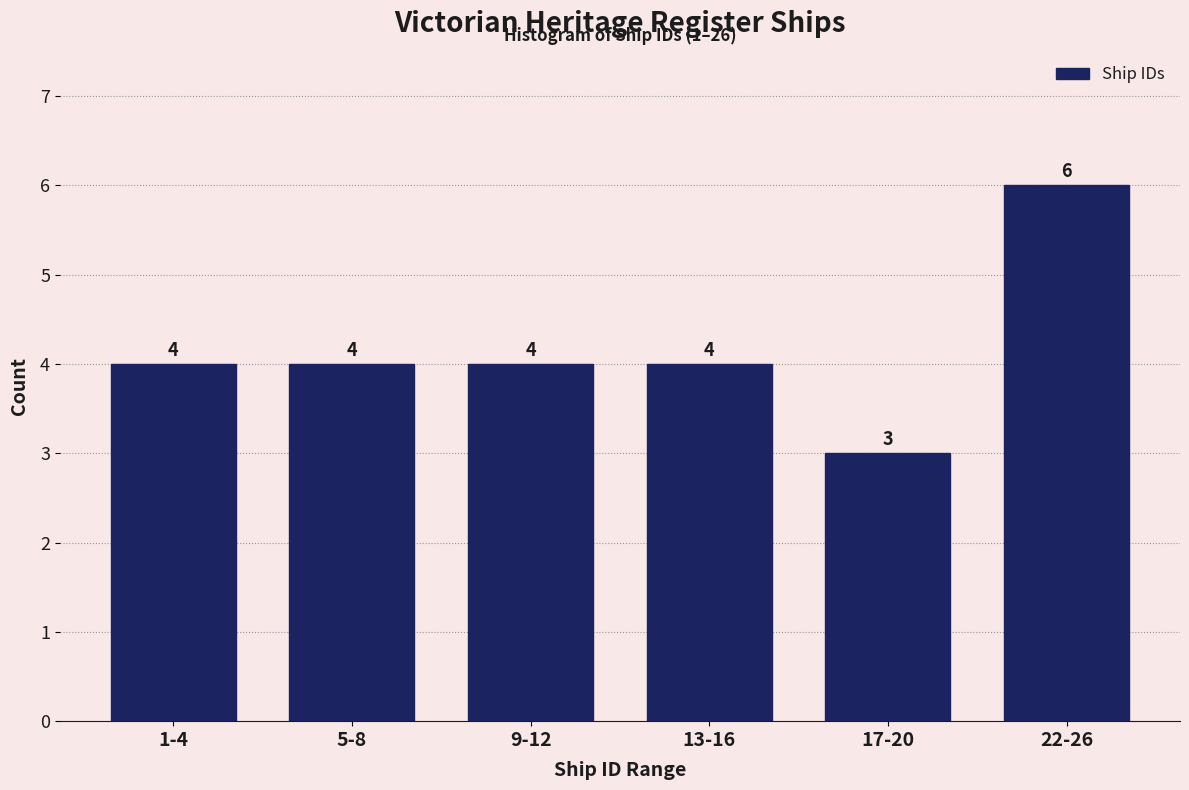

Reading right to left, what are all the values shown in this chart?

6	3	4	4	4	4